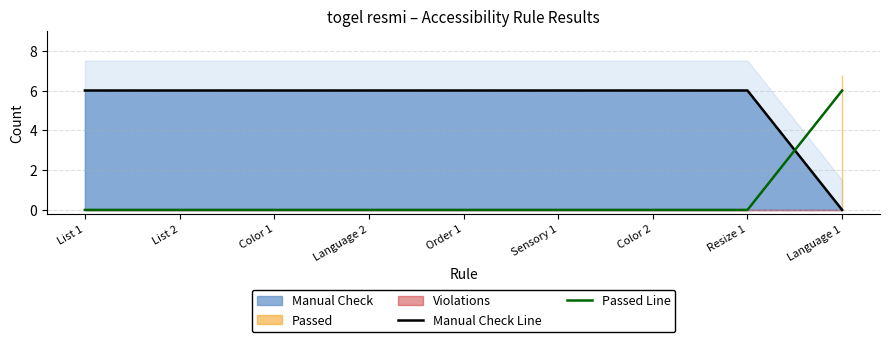

What is the total value across all series at Language 1?

6